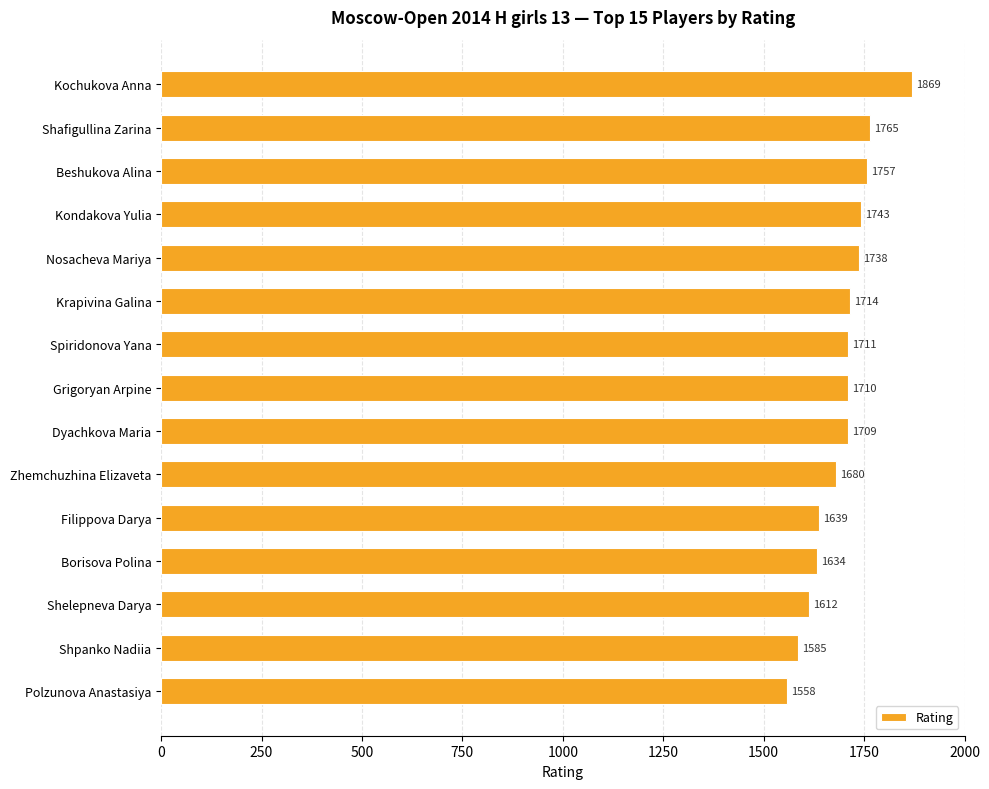

What is the difference between the second highest and second lowest values?

180